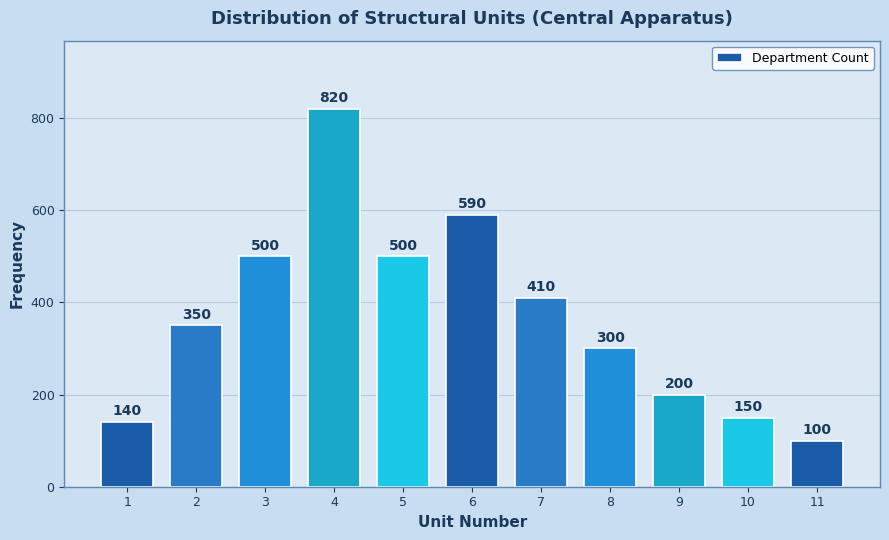

Reading left to right, transcribe all the data shown in this chart.

140	350	500	820	500	590	410	300	200	150	100